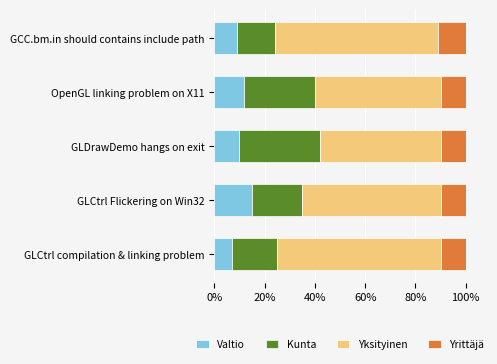

What is the value of the Yksityinen bar at the 4th from the left?

0.5